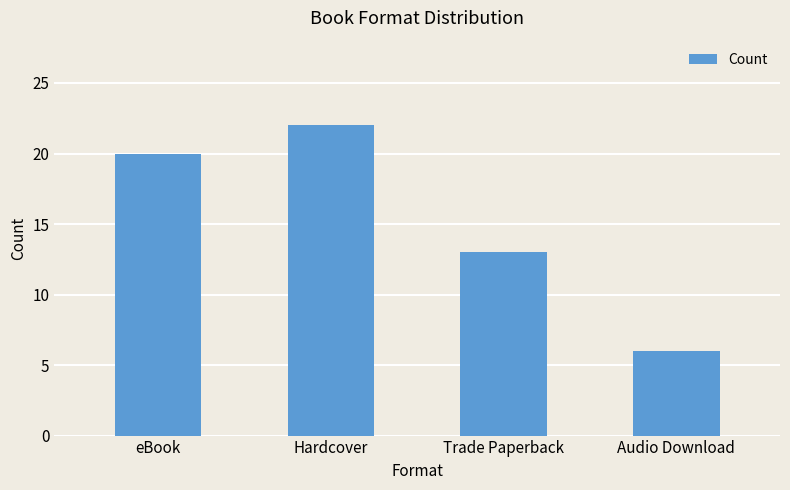

What is the label of the 3rd bar from the left?

Trade Paperback